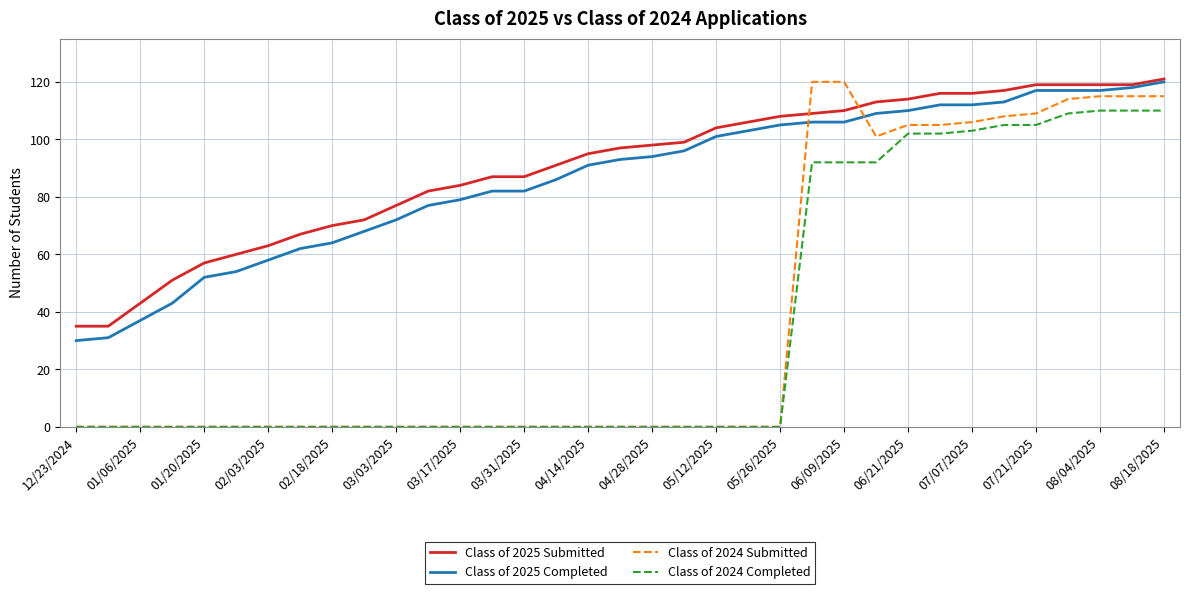

What is the sum of all Class of 2025 Submitted values?

3160